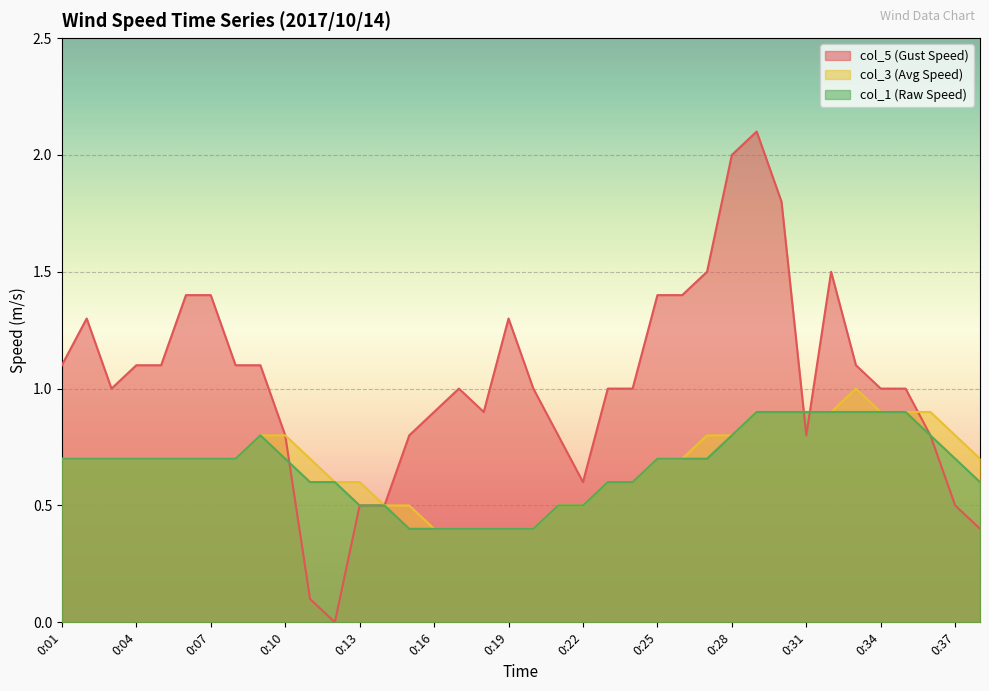

What is the value of the col_1 point at the 26th from the left?

0.7